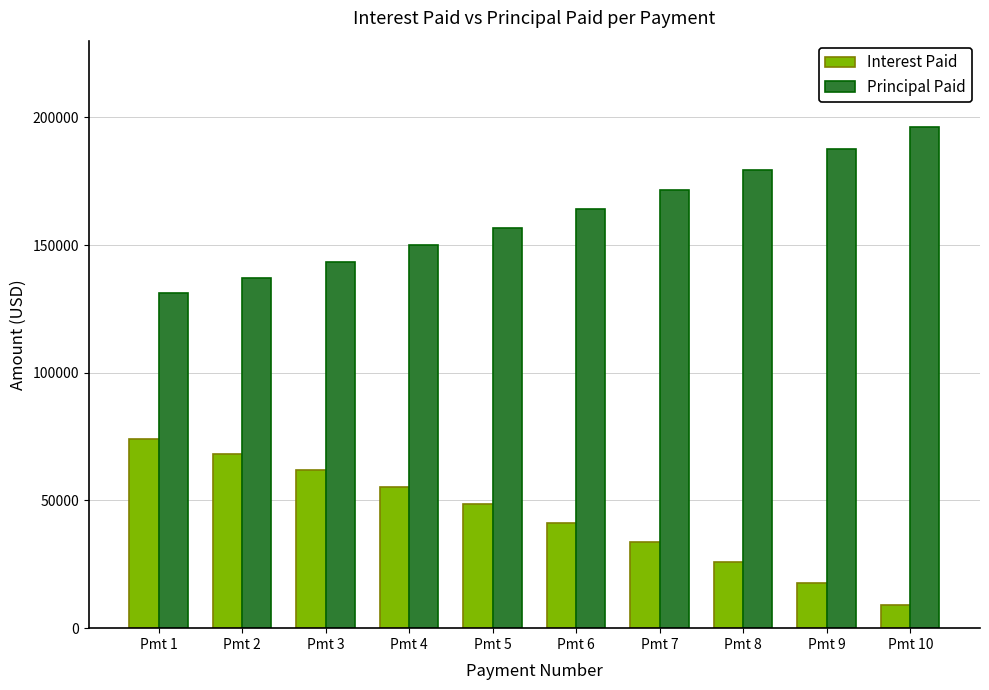

Which series has the largest total across all categories?

Principal Paid